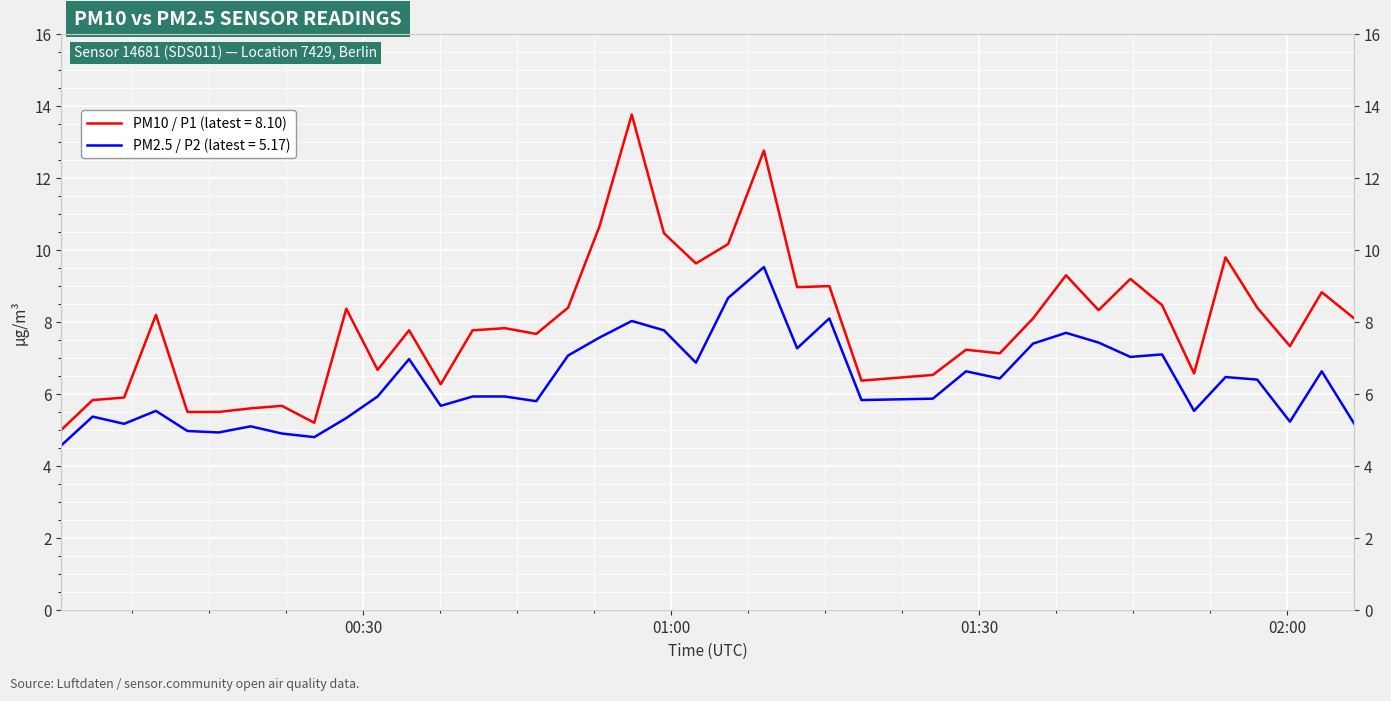

How many series are shown in this chart?

2